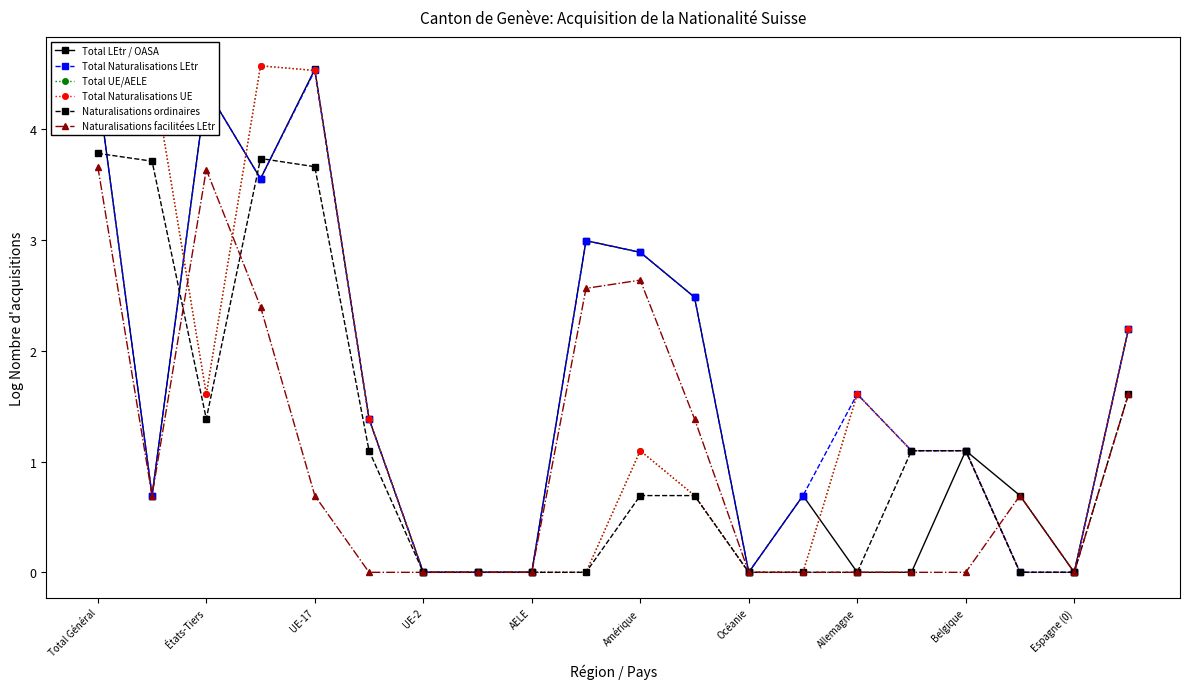

Which series has the largest total across all categories?

Total Naturalisations LEtr